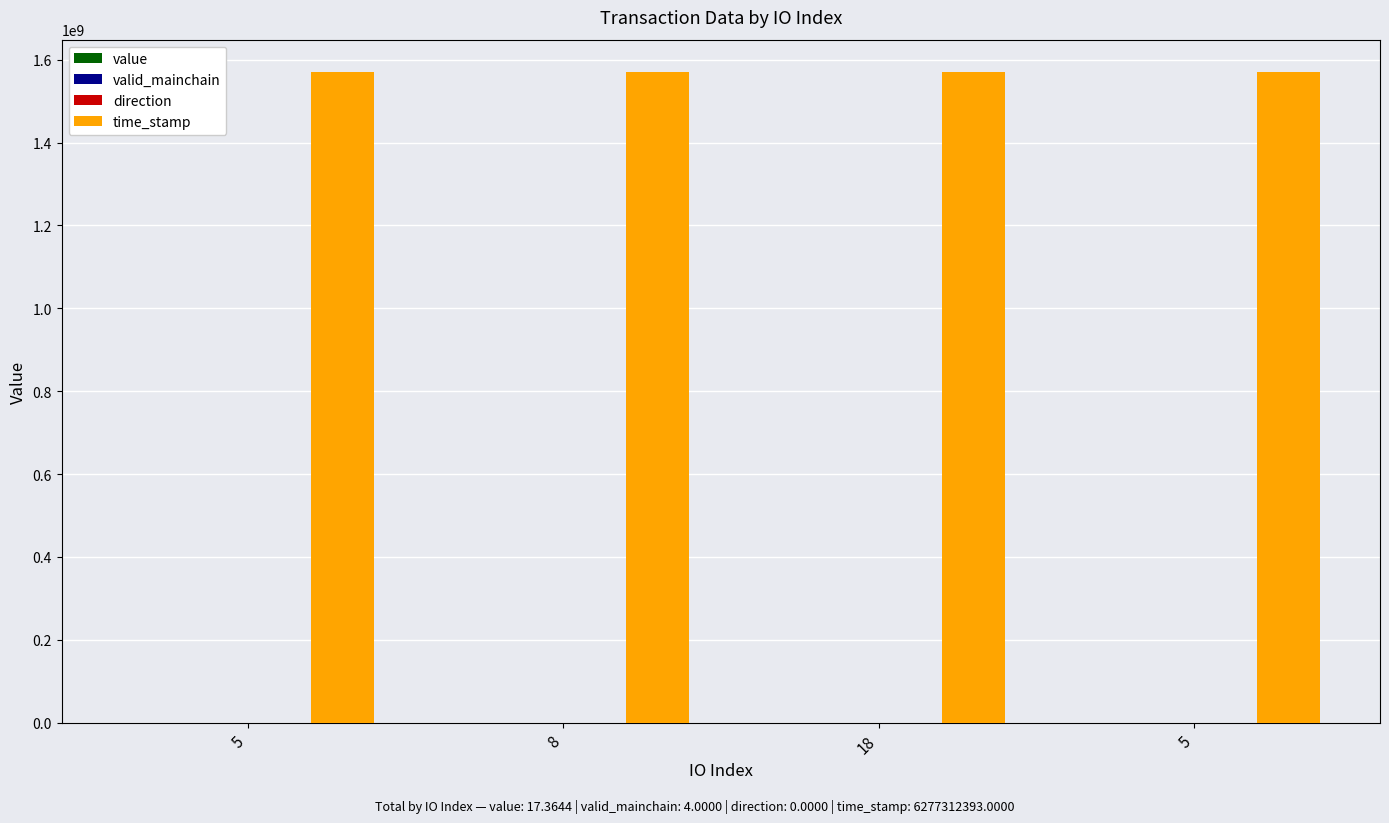

How many categories are shown in the chart?

4